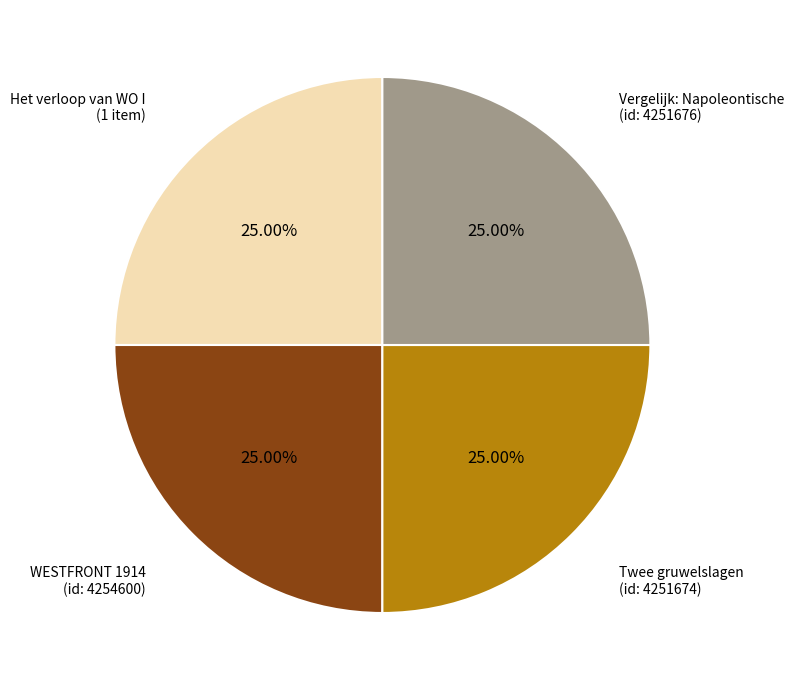

How many slices are in this pie chart?

4